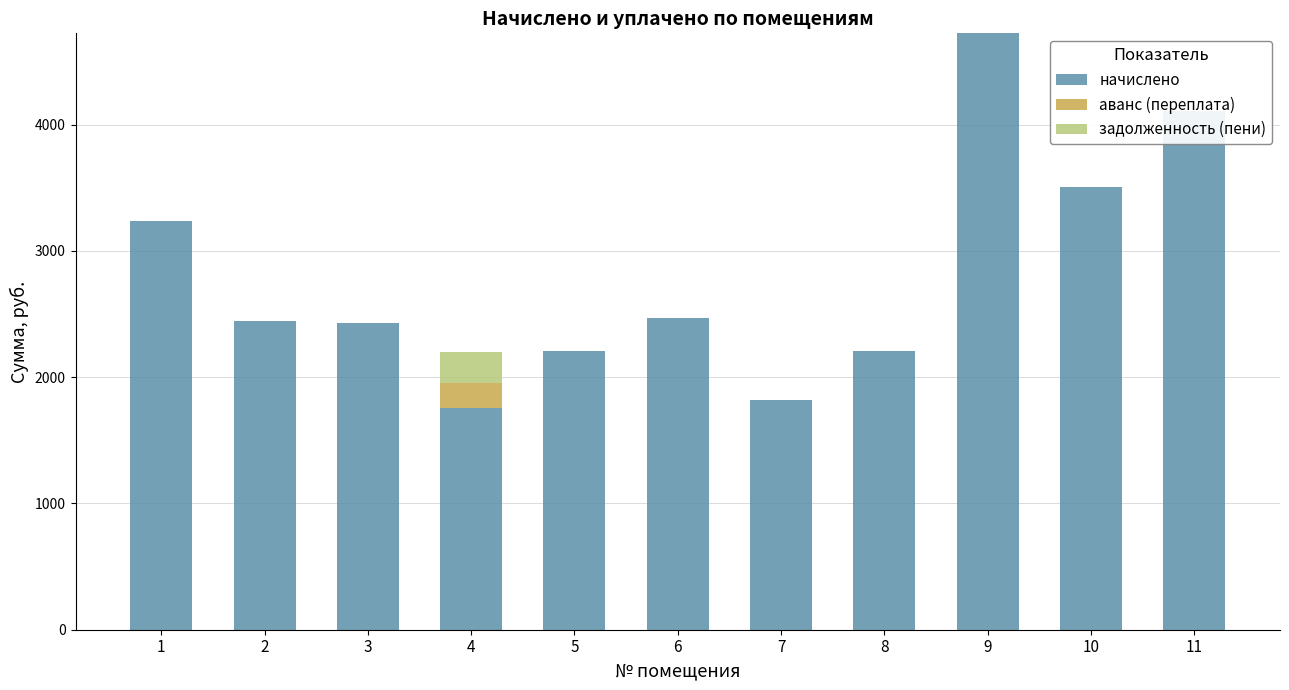

At how many categories does at least one series exceed 458?

11